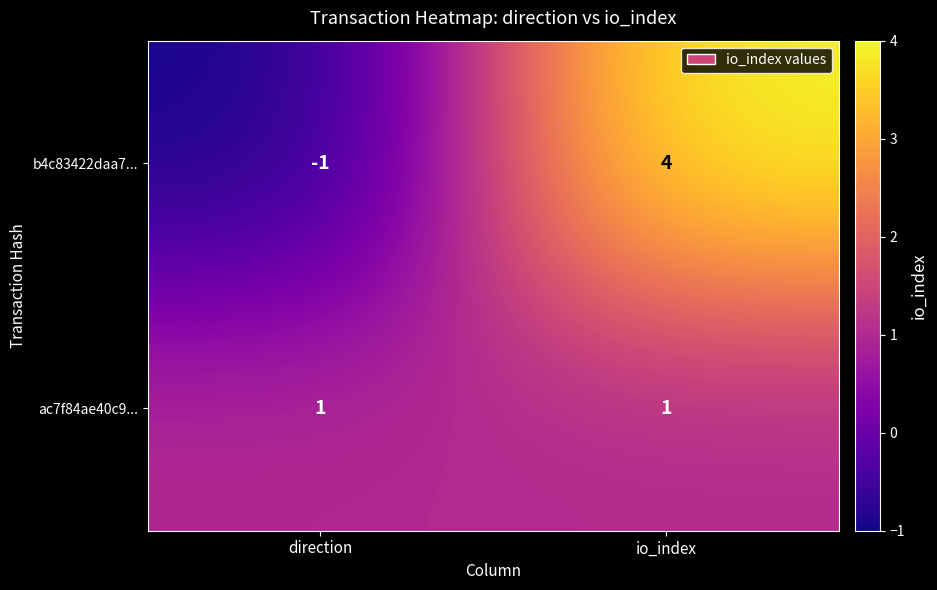

At how many categories does at least one series exceed 3?

1